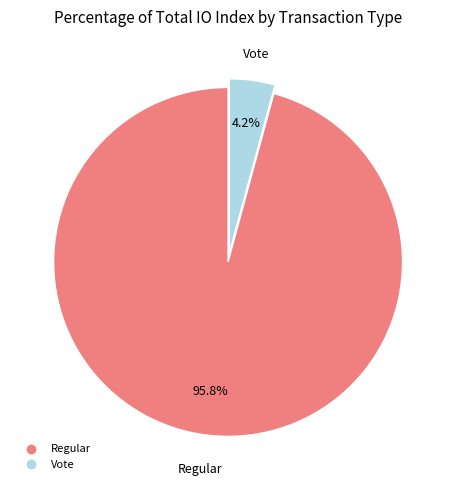

Which category accounts for the majority?

Regular